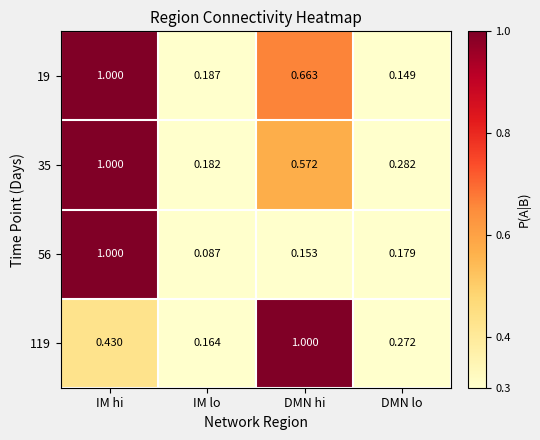

Which category has the lowest value across all series?

IM lo